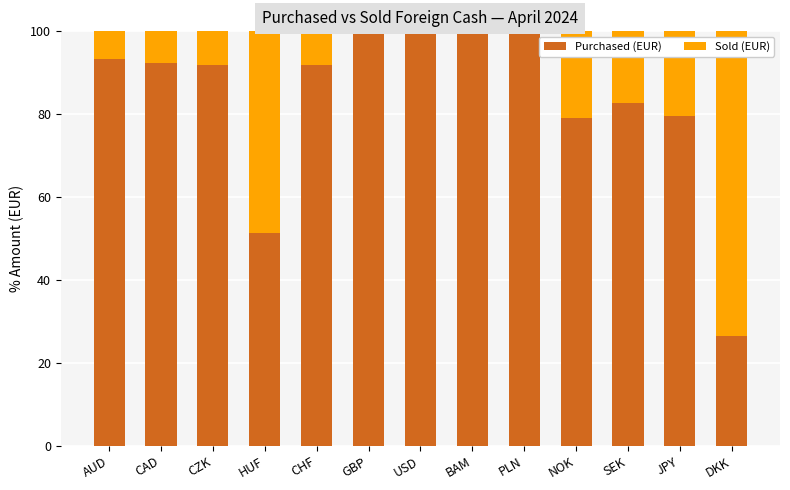

What is the maximum value for Purchased (EUR)?

100.0